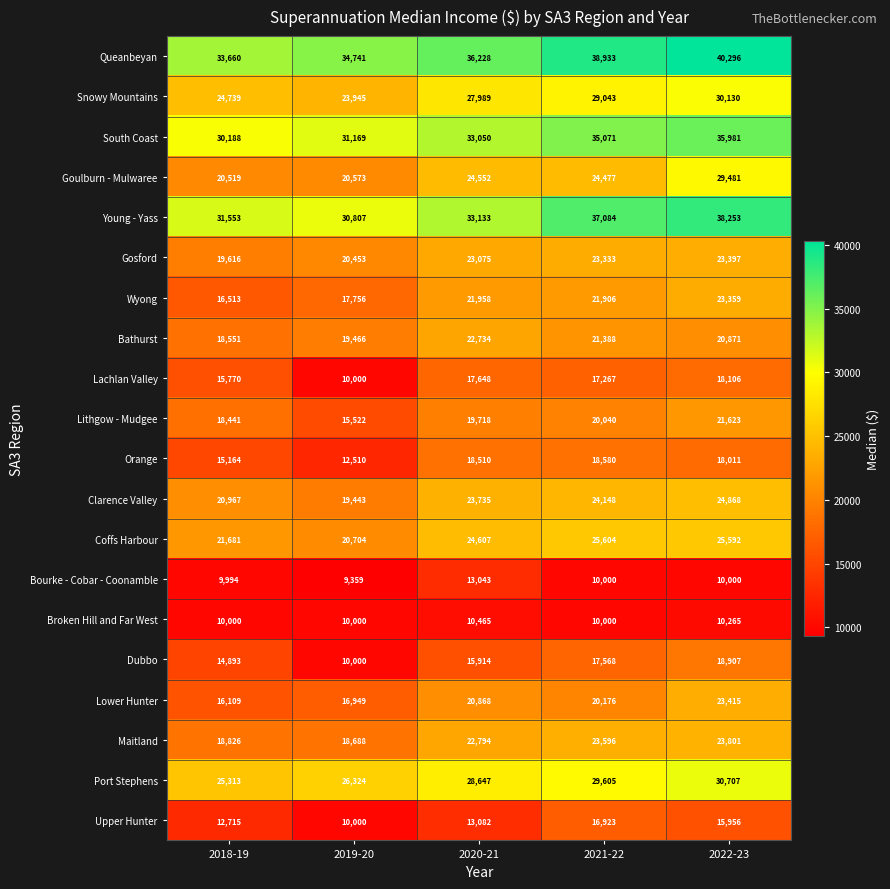

At which category is the sum across all series the highest?

2022-23